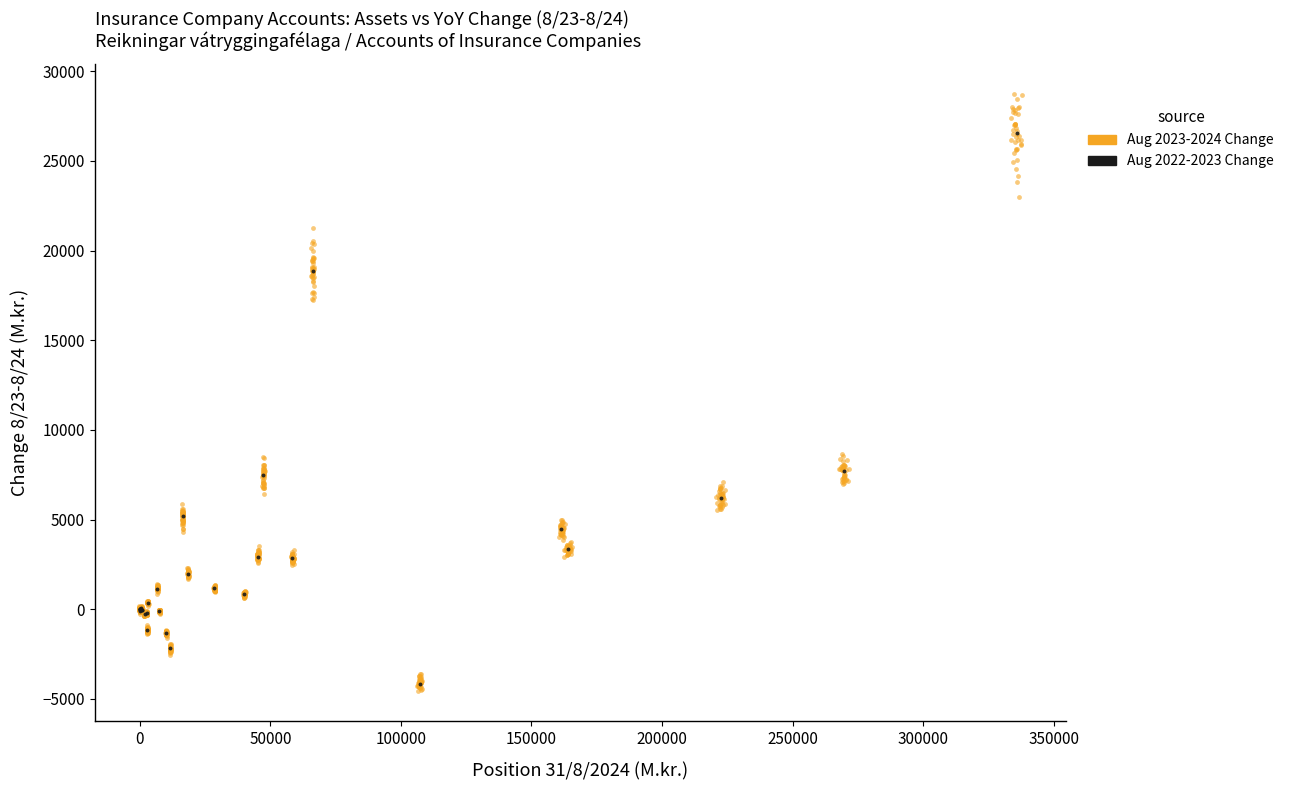

Which series has the largest Y range (max minus min)?

Aug 2023-2024 Change